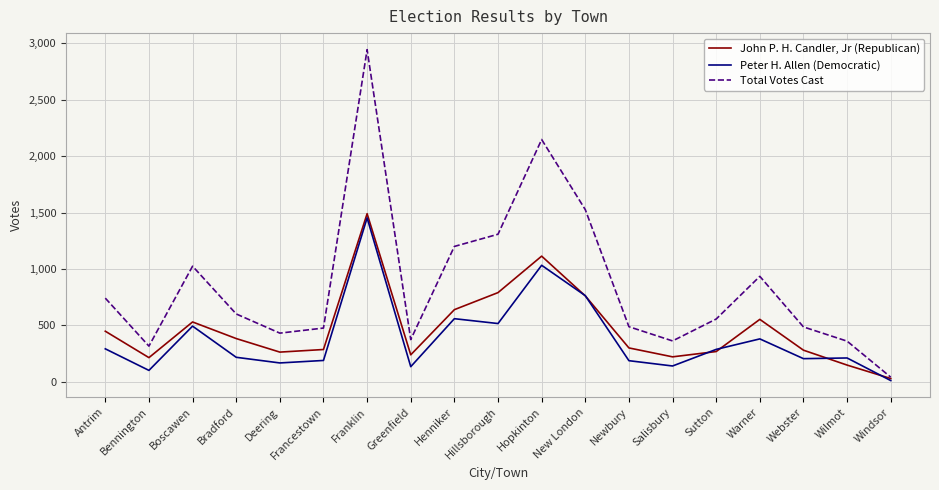

Which series has the largest range (max minus min)?

Total Votes Cast